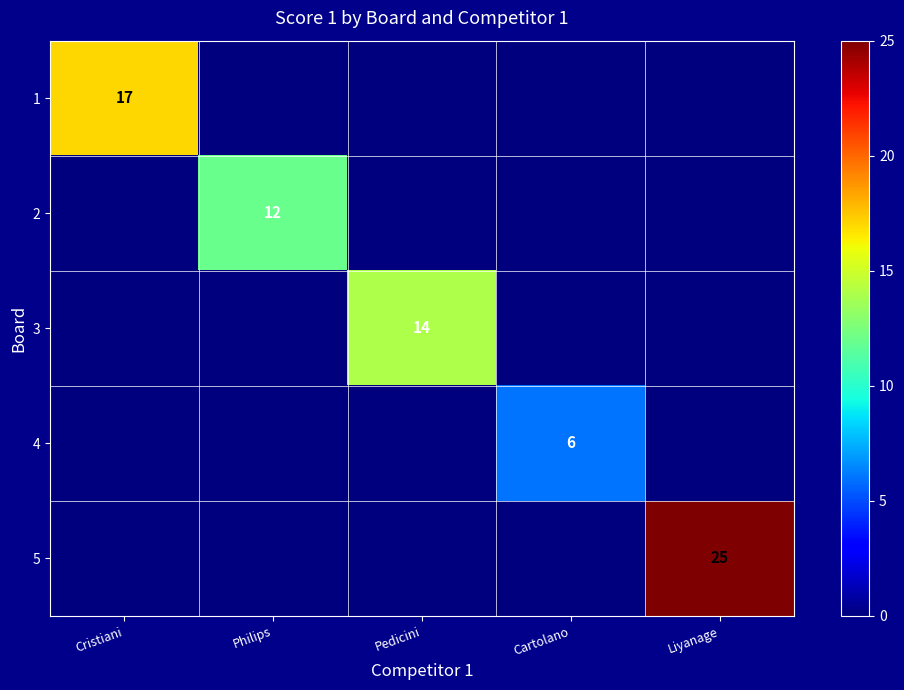

Between Pedicini and Cartolano, which series saw the biggest shift?

3